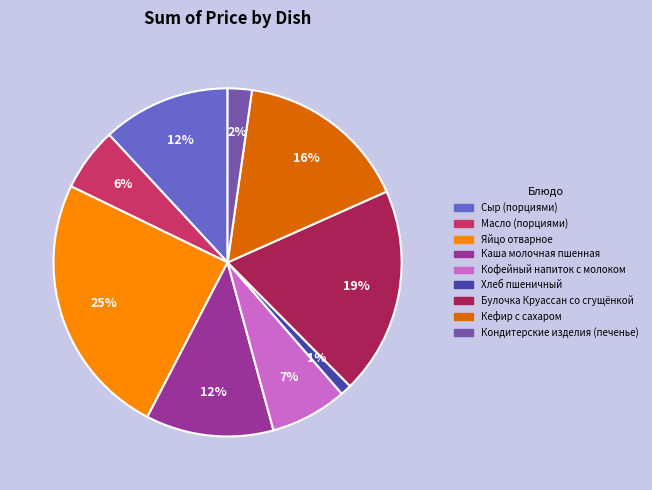

Which slice is the largest?

Яйцо отварное